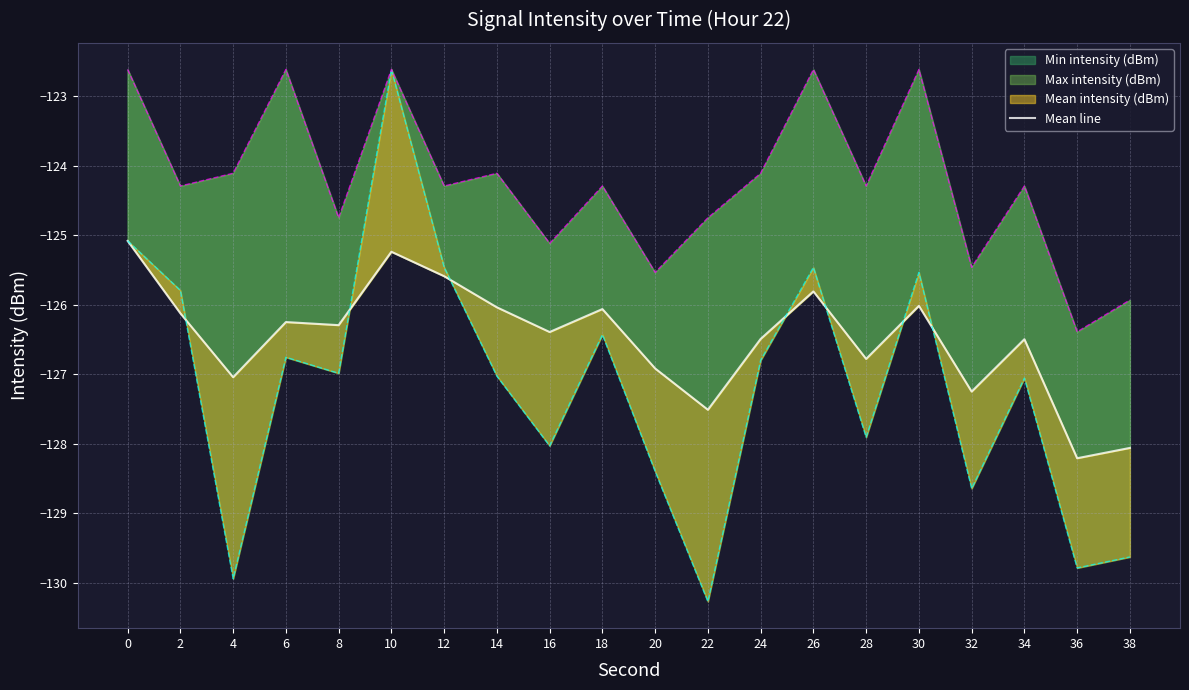

Which label corresponds to the smallest value in the chart?

36